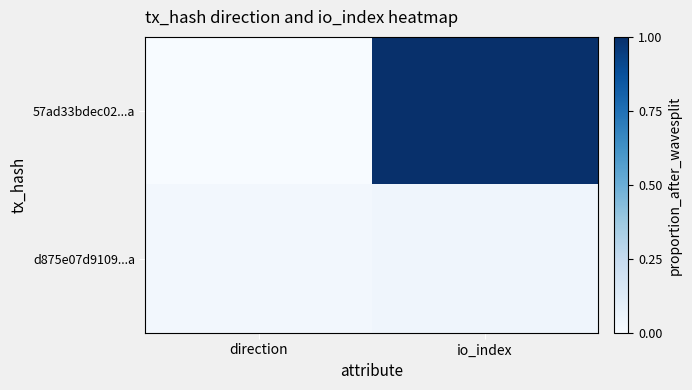

At how many categories does at least one series exceed 0?

2